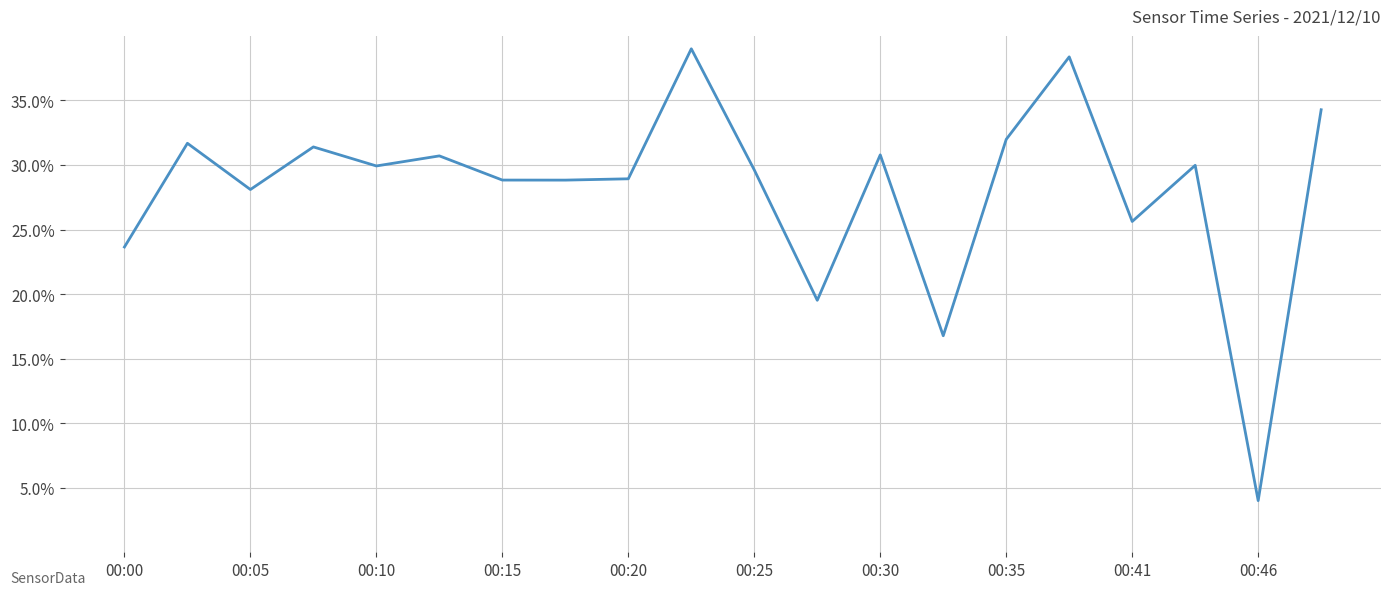

What is the minimum value shown in the chart?

4.0